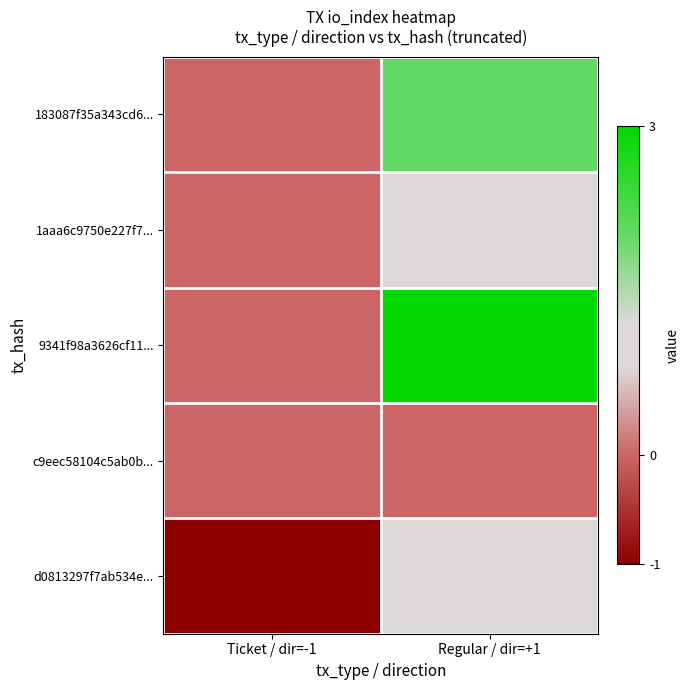

What is the spread (max minus min) of values at Regular / dir=+1?

3